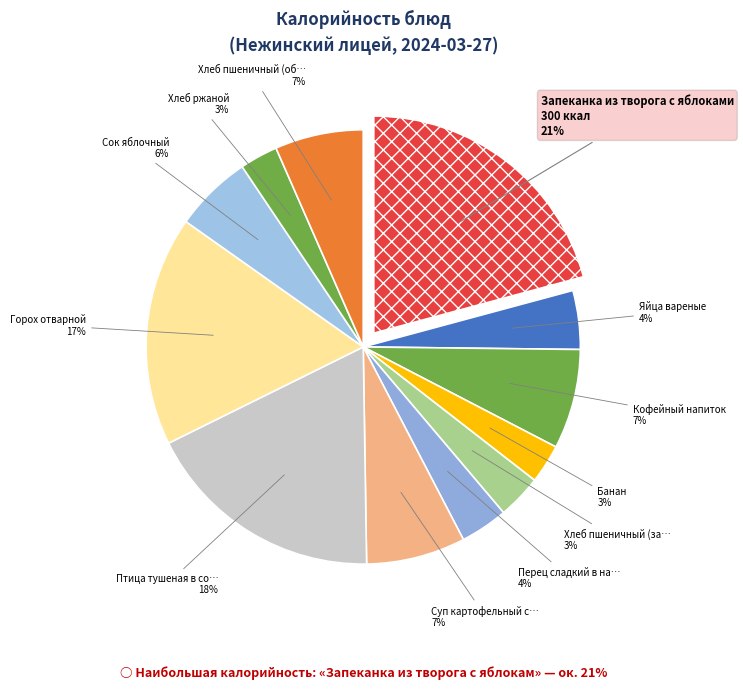

Is it true that Сок яблочный is 13% of the pie?

False